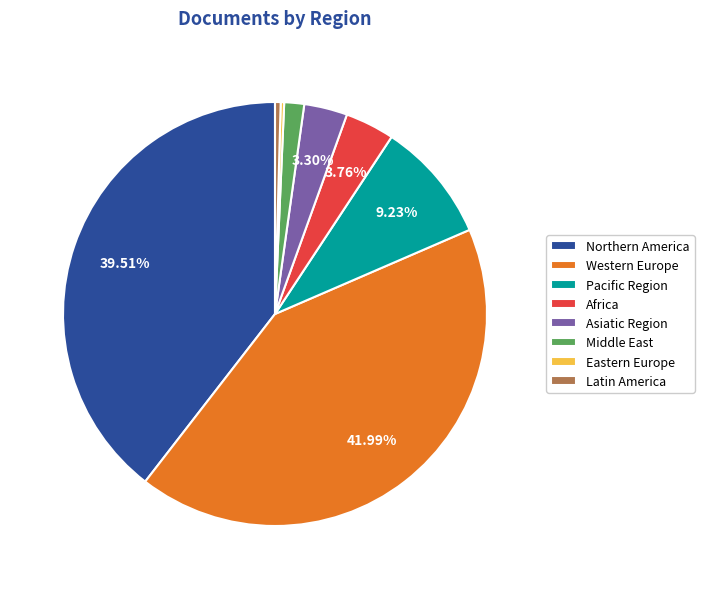

Does any single category account for the majority?

No